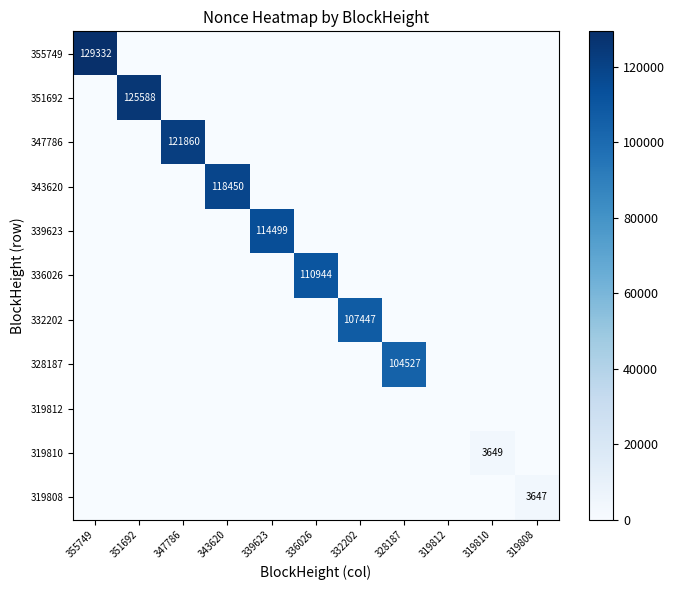

How many values in the 336026 series exceed 0?

1